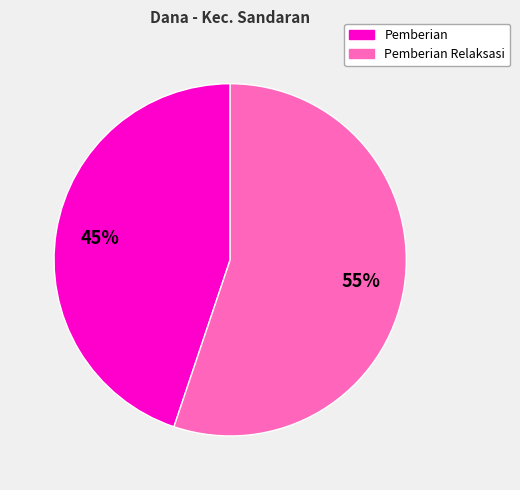

Does any single category account for the majority?

Yes